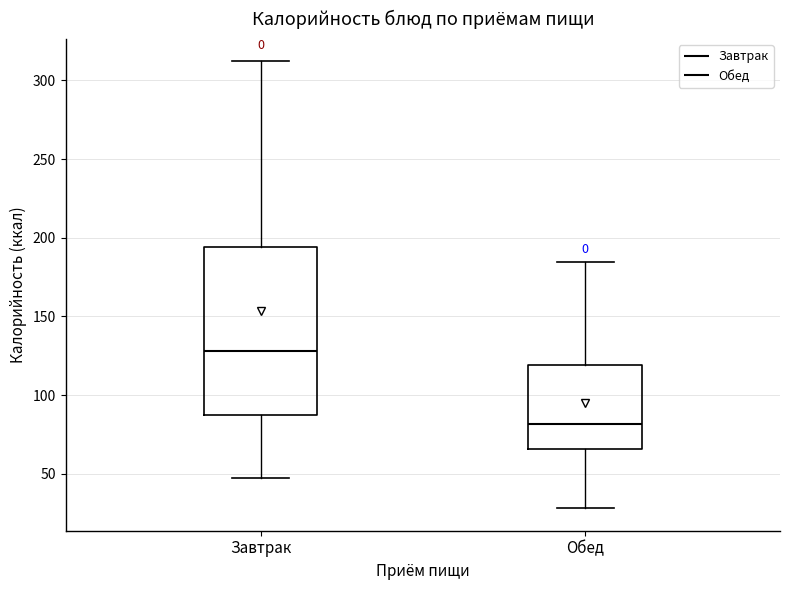

Reading left to right, read every box against the y-axis: the position of its median line, the range the box covers, and the ends of its whiskers. The values are not printed on the chart, so give them approximately, as read against the axis.

Завтрак: median 130, box 85 to 195, whiskers 45 to 310
Обед: median 80, box 65 to 120, whiskers 30 to 185